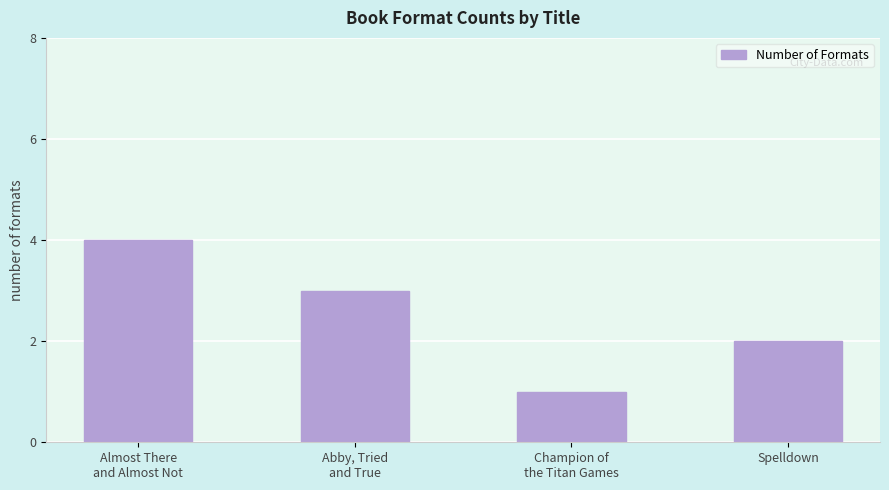

How many bars are there in total?

4